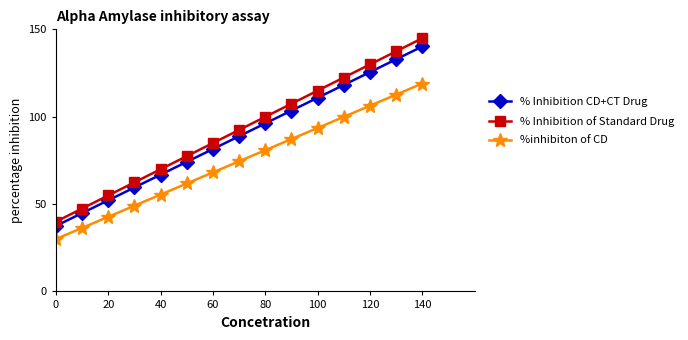

True or false: % Inhibition of Standard Drug and %inhibiton of CD intersect in this chart.

False